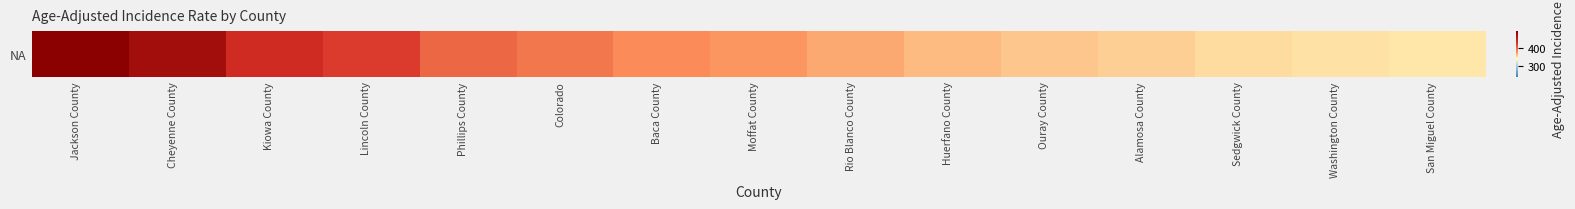

What is the average value?

393.1